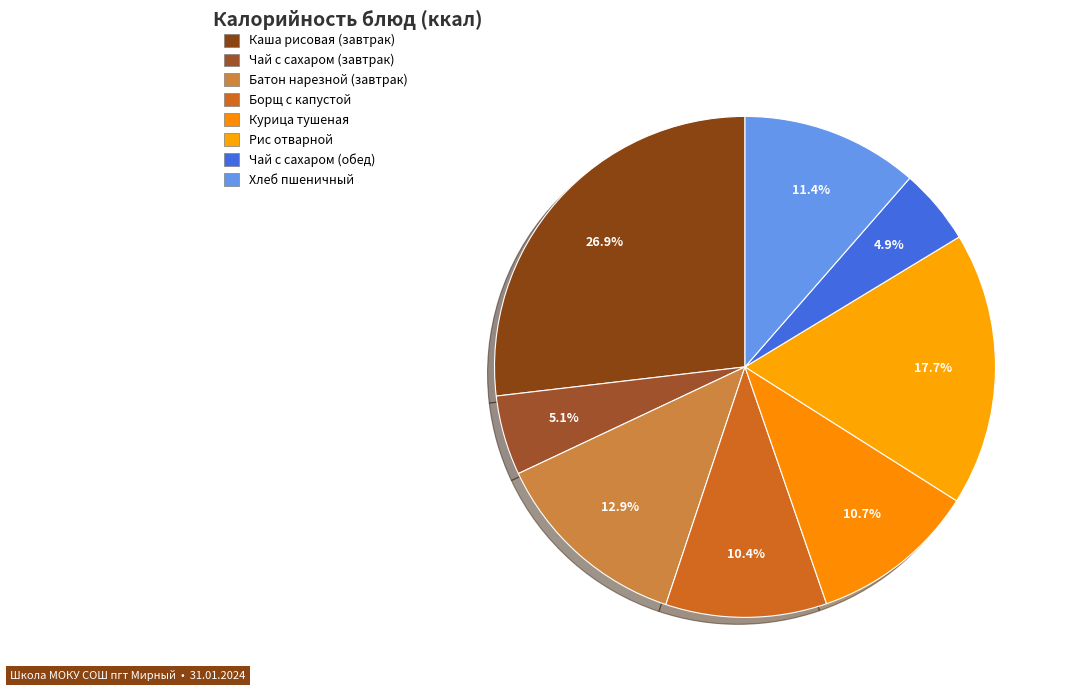

Rank the categories by value from lowest to highest.

Чай с сахаром (обед), Чай с сахаром (завтрак), Борщ с капустой, Курица тушеная, Хлеб пшеничный, Батон нарезной (завтрак), Рис отварной, Каша рисовая (завтрак)